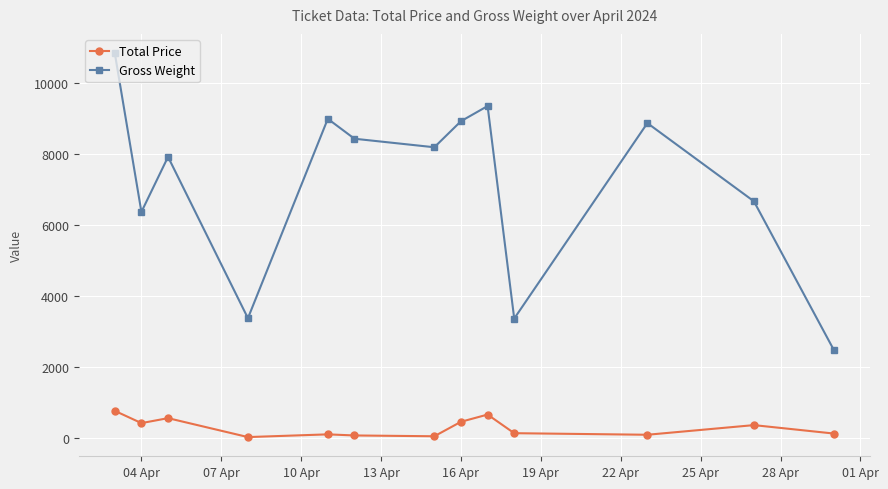

What is the value of the Gross Weight point at the 8th from the left?

8913.3